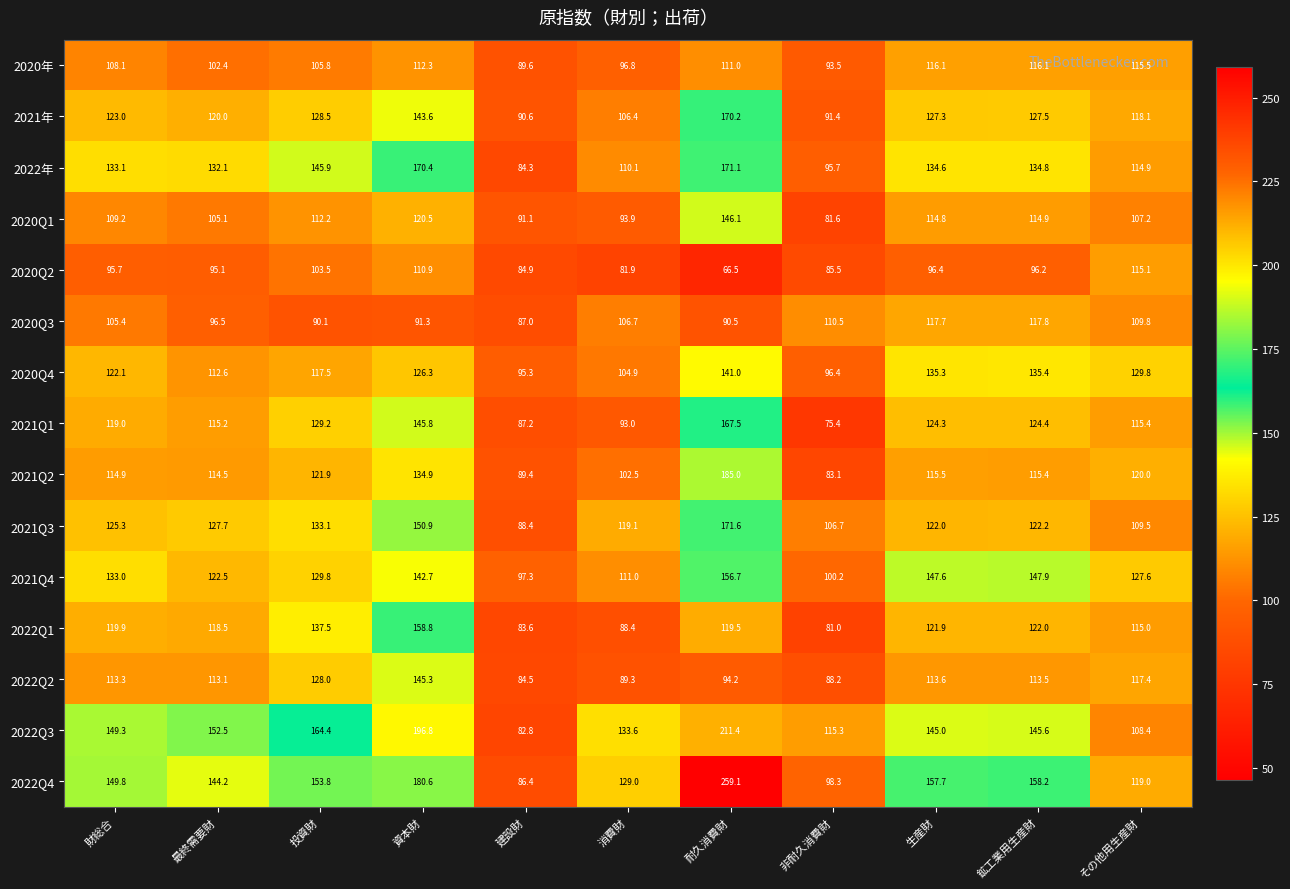

What is the difference between the maximum and minimum values in the 2022Q1 series?

77.8